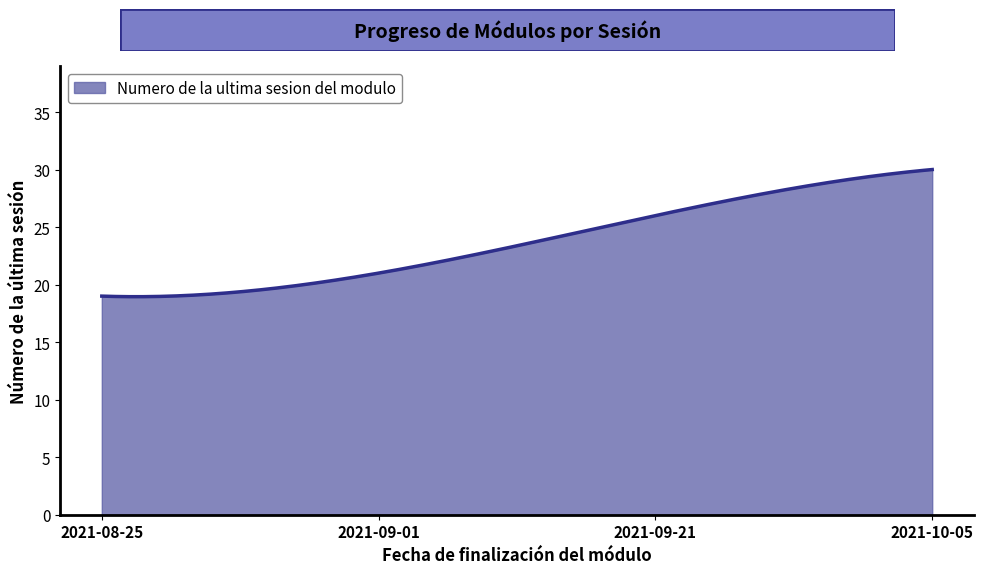

What is the smallest value displayed?

18.9